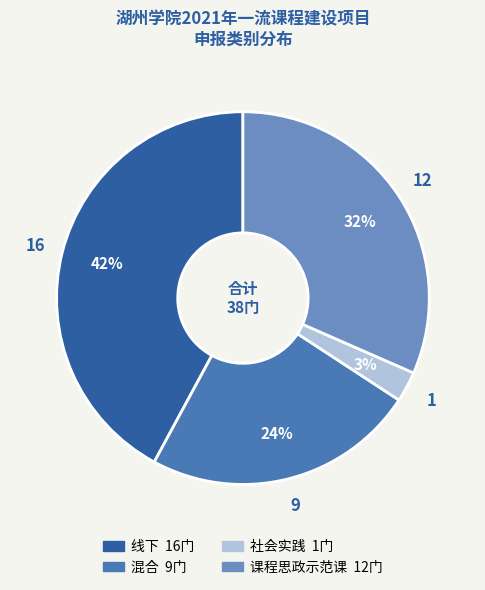

To the nearest percent, what is the average slice percentage?

25%